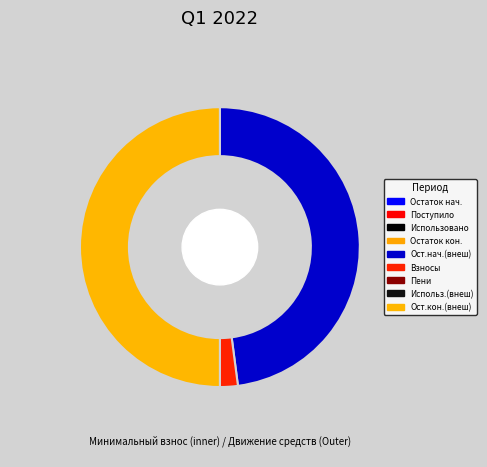

Count the number of slices in the pie.

4